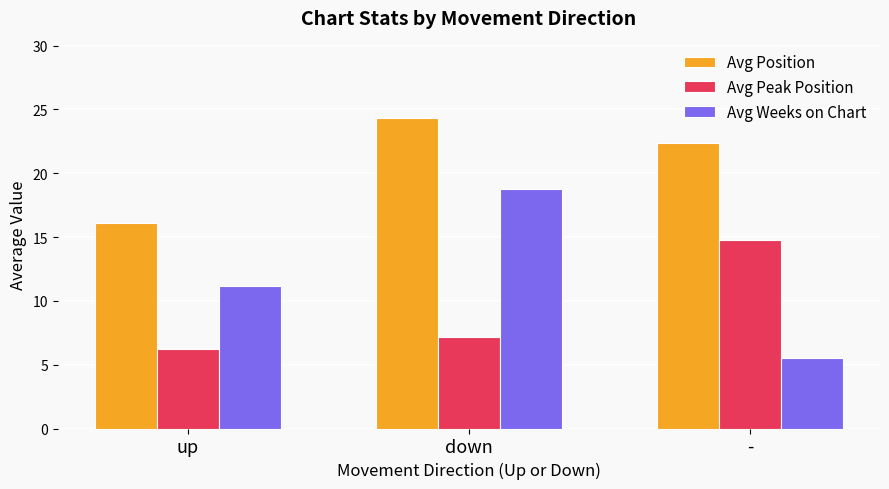

Rank the series by their average value, from highest to lowest.

Avg Position, Avg Weeks on Chart, Avg Peak Position